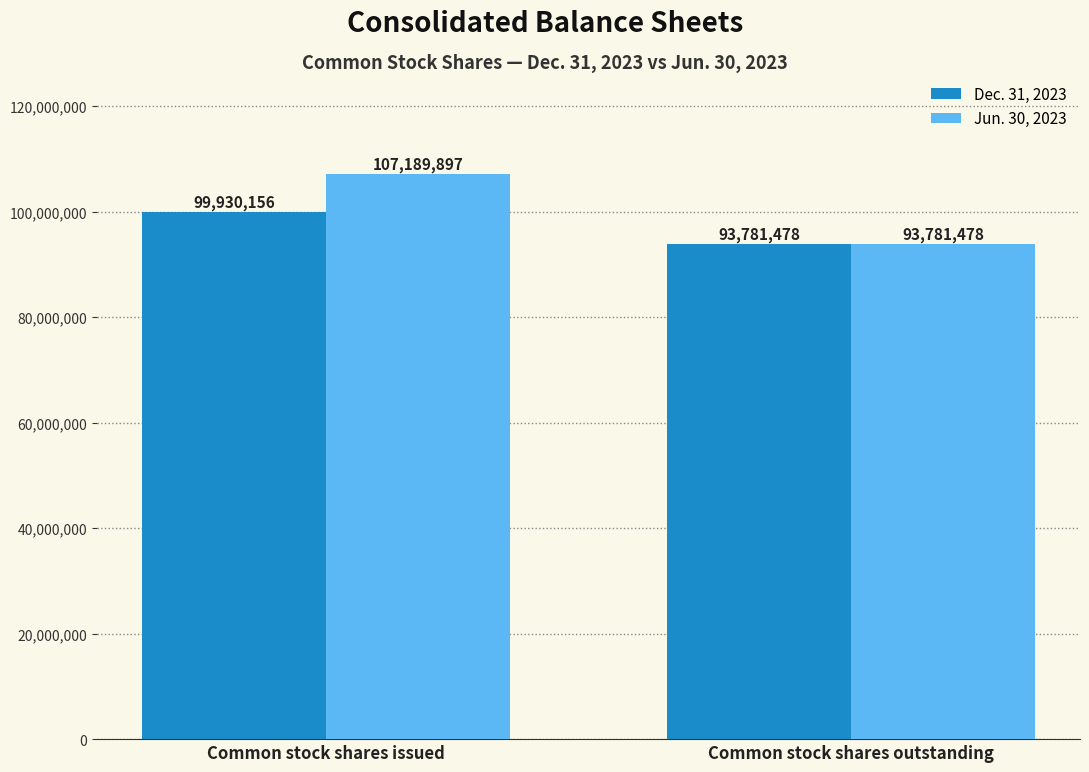

Reading right to left, extract all data points from this chart.

Dec. 31, 2023: 93781478	99930156
Jun. 30, 2023: 93781478	107189897